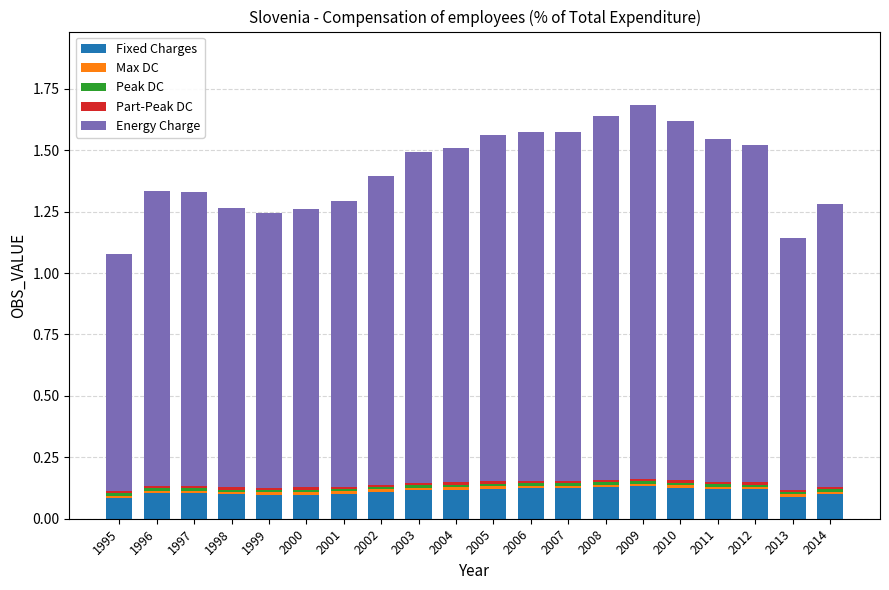

At which label is Fixed Charges closest to 0?

1995